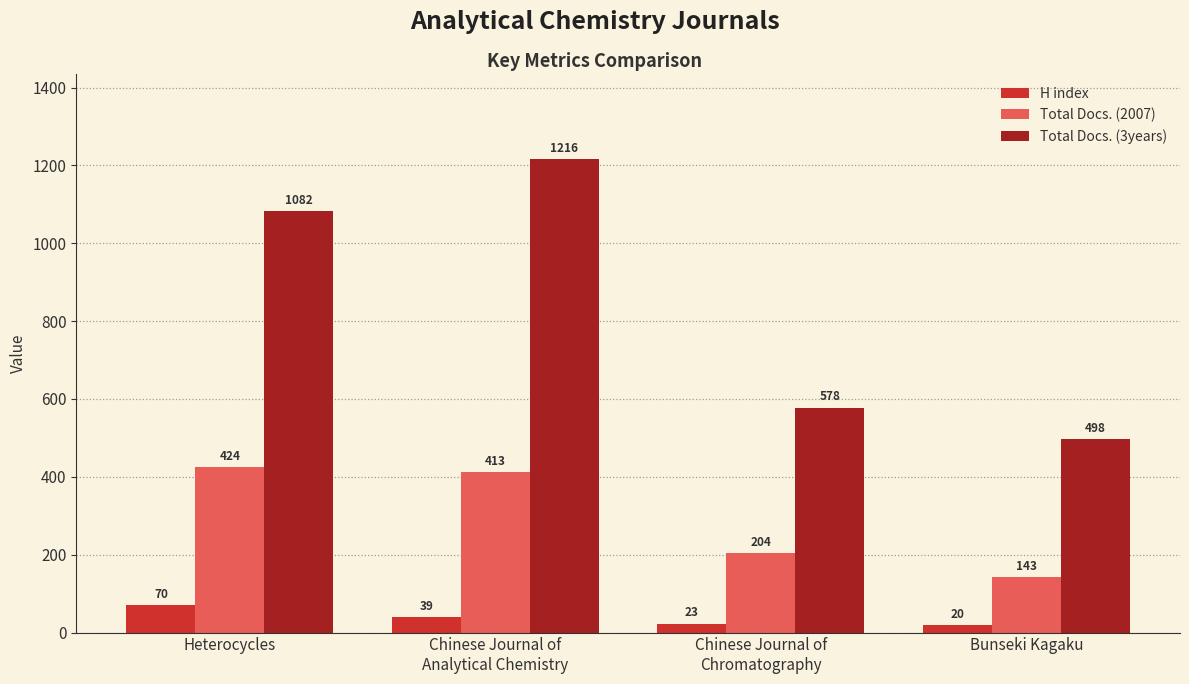

How many bars are there in each group?

3